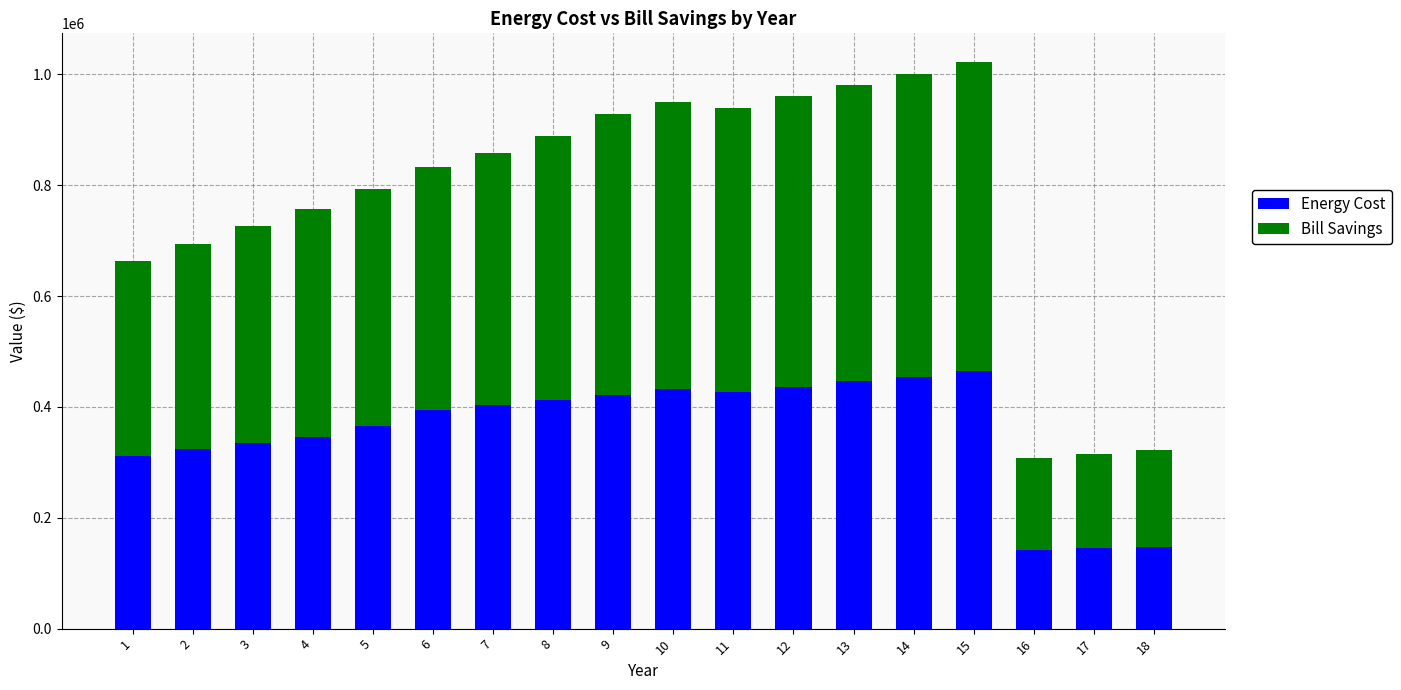

Where is Energy Cost nearest to the value 303142?

1